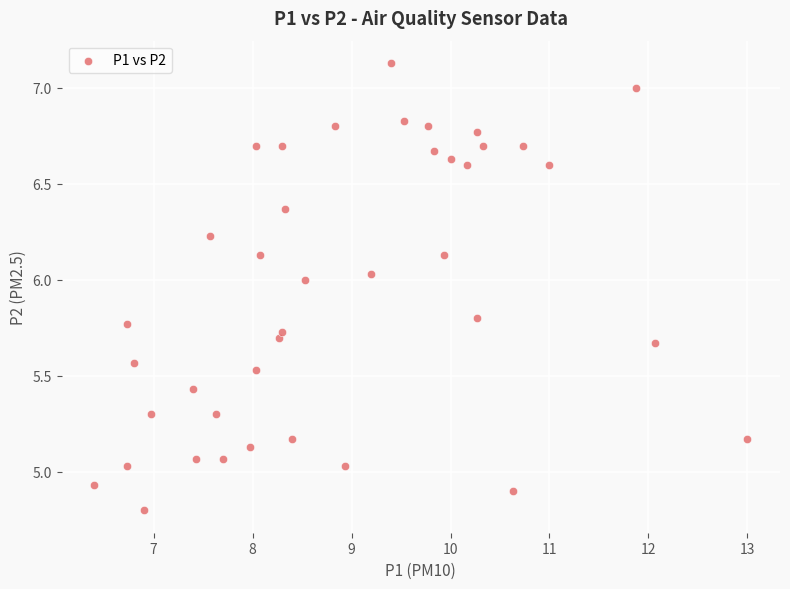

What is the range of Y values (max minus min)?

2.3